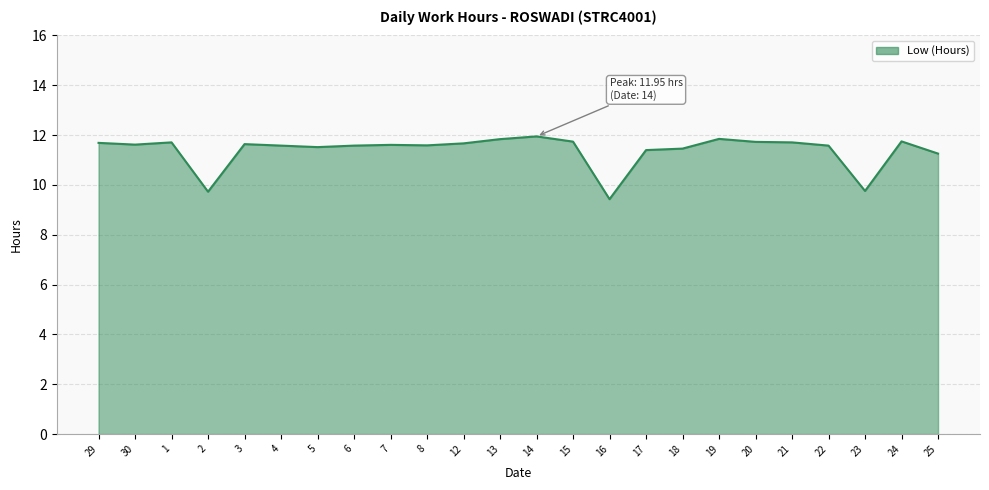

What is the change in value from 7 to 21?

+0.1